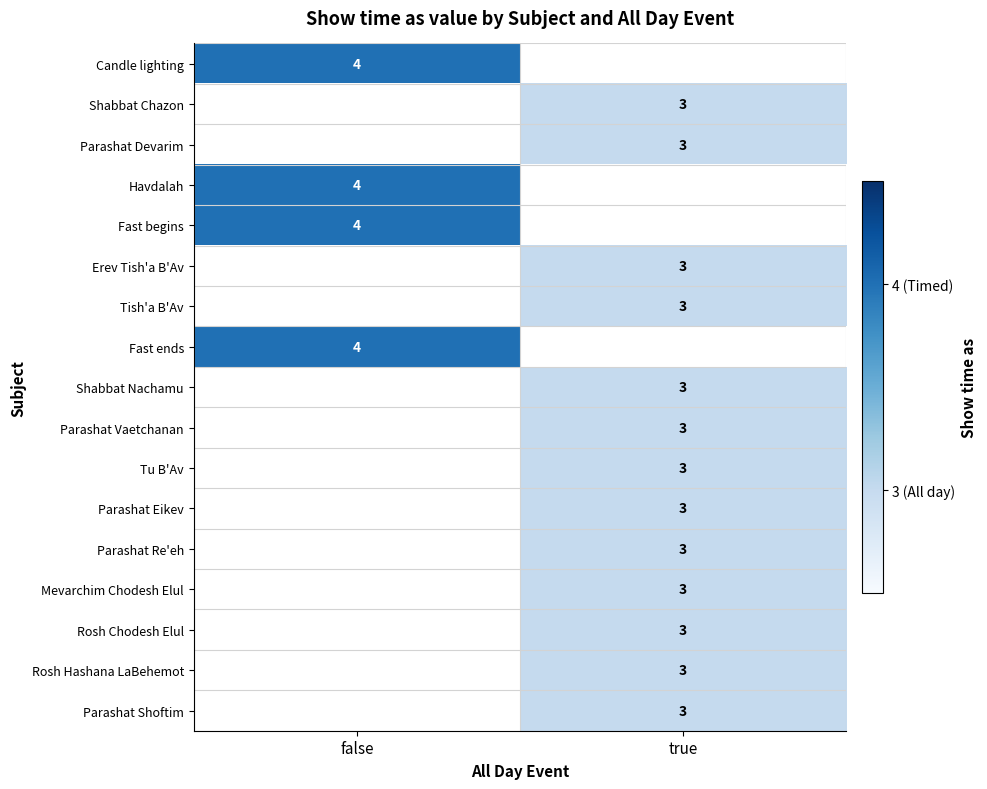

Count the number of data series in this chart.

17